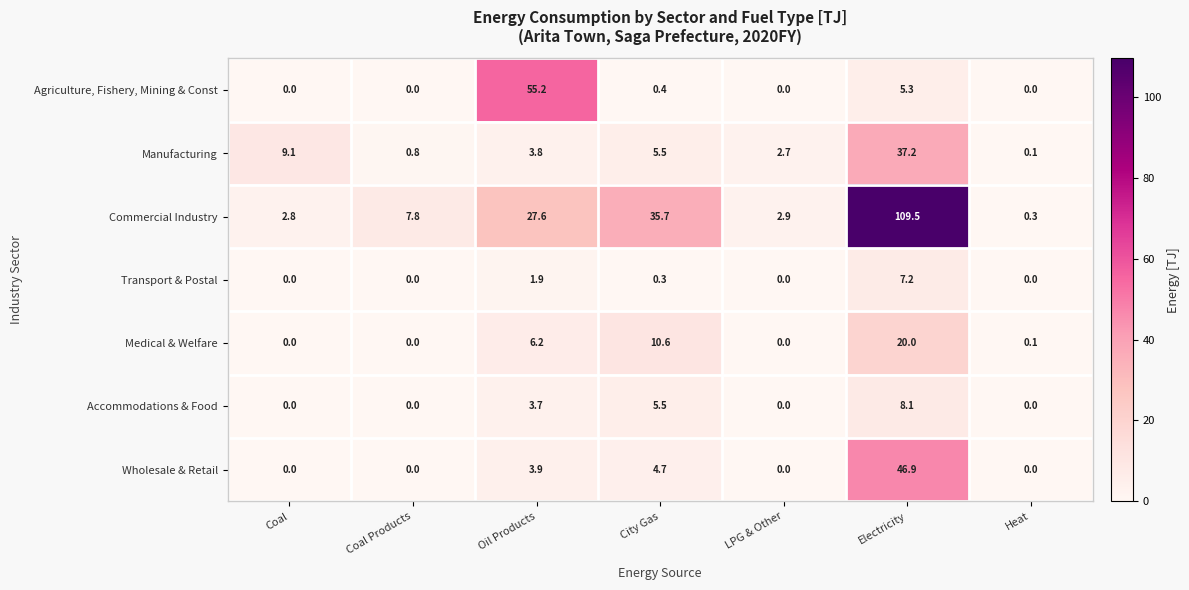

What is the difference between the maximum and minimum values in the Wholesale & Retail series?

46.9